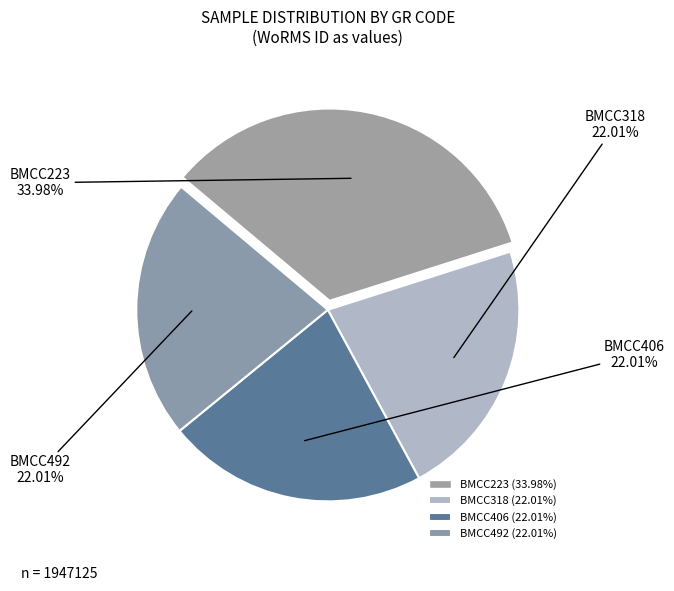

Which has a higher value, BMCC492 or BMCC223?

BMCC223